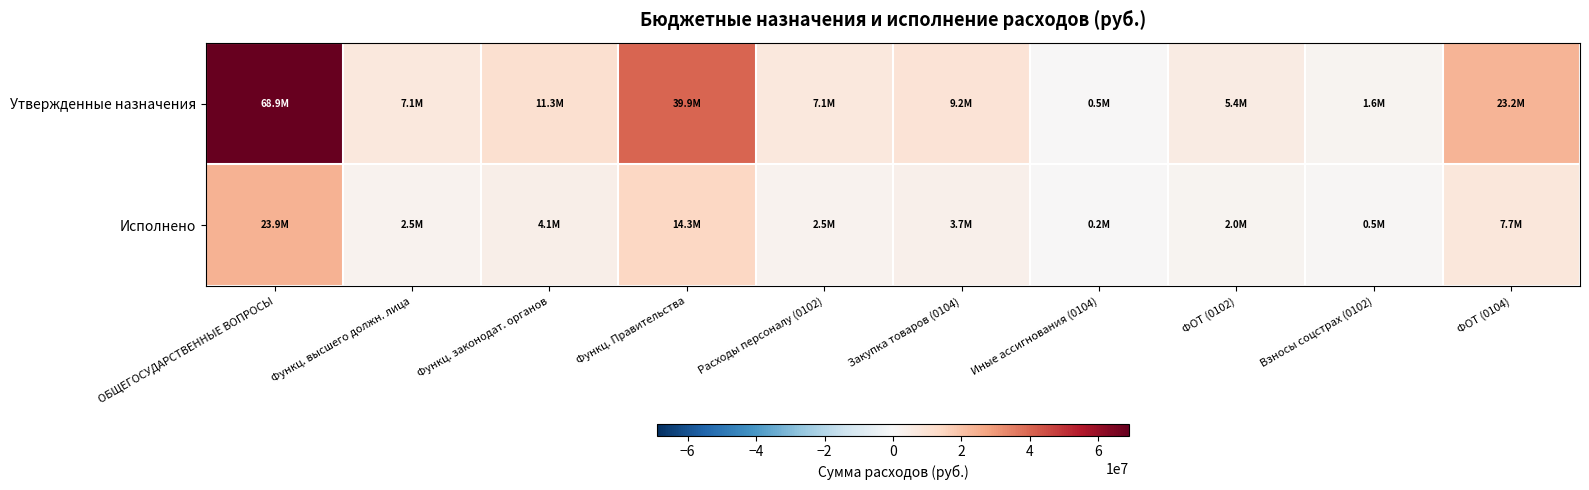

List the series in order of their peak value, lowest first.

Исполнено, Утвержденные назначения